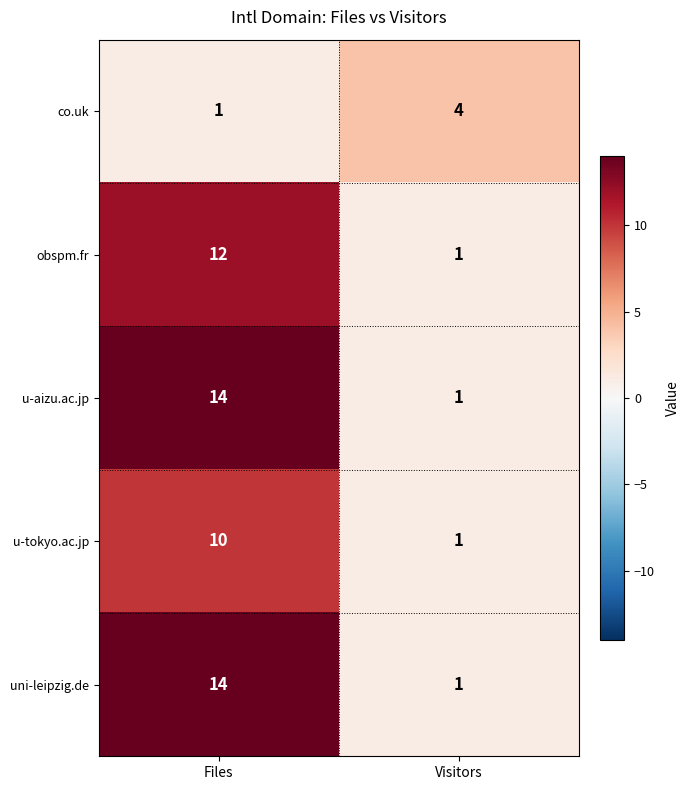

What is the average value of the u-tokyo.ac.jp series?

6